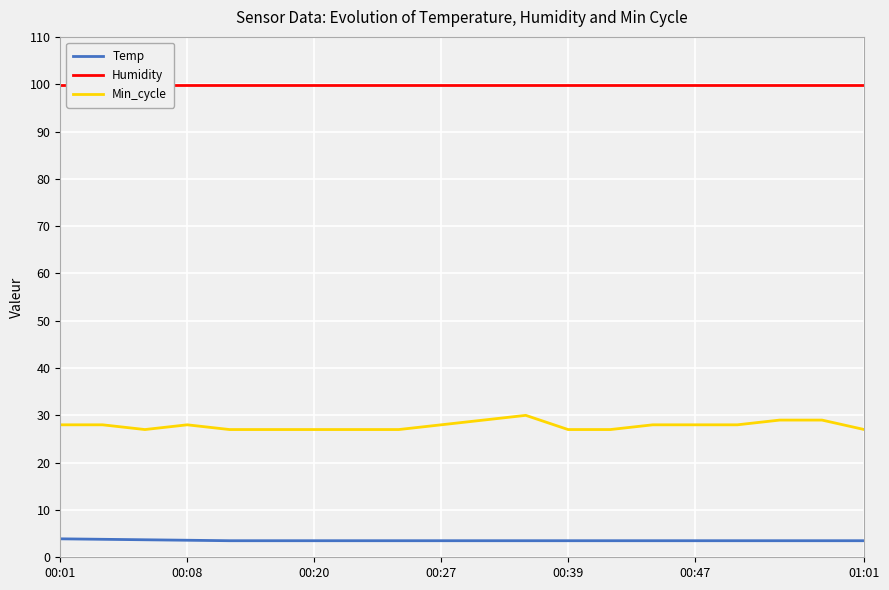

True or false: Min_cycle and Humidity intersect in this chart.

False